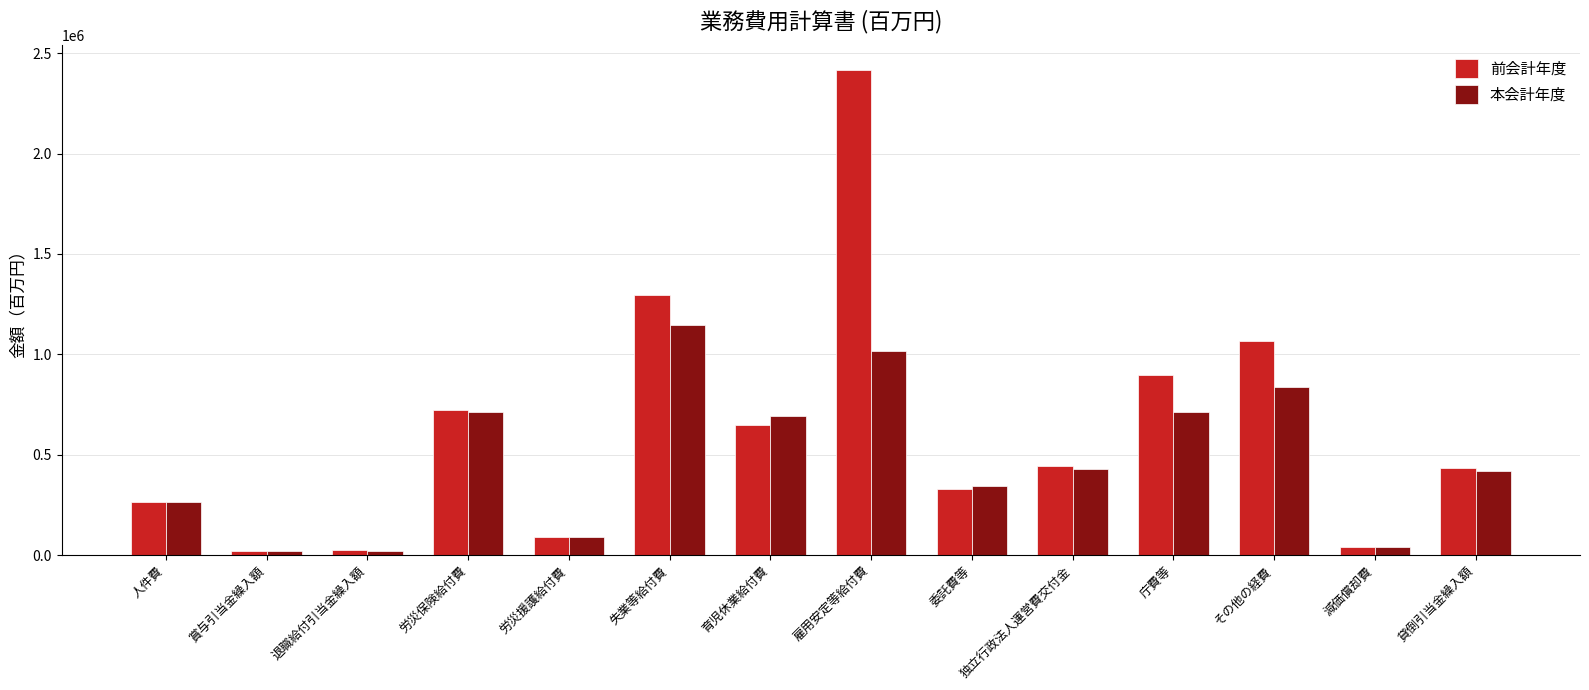

Rank the series by their average value, from highest to lowest.

前会計年度, 本会計年度